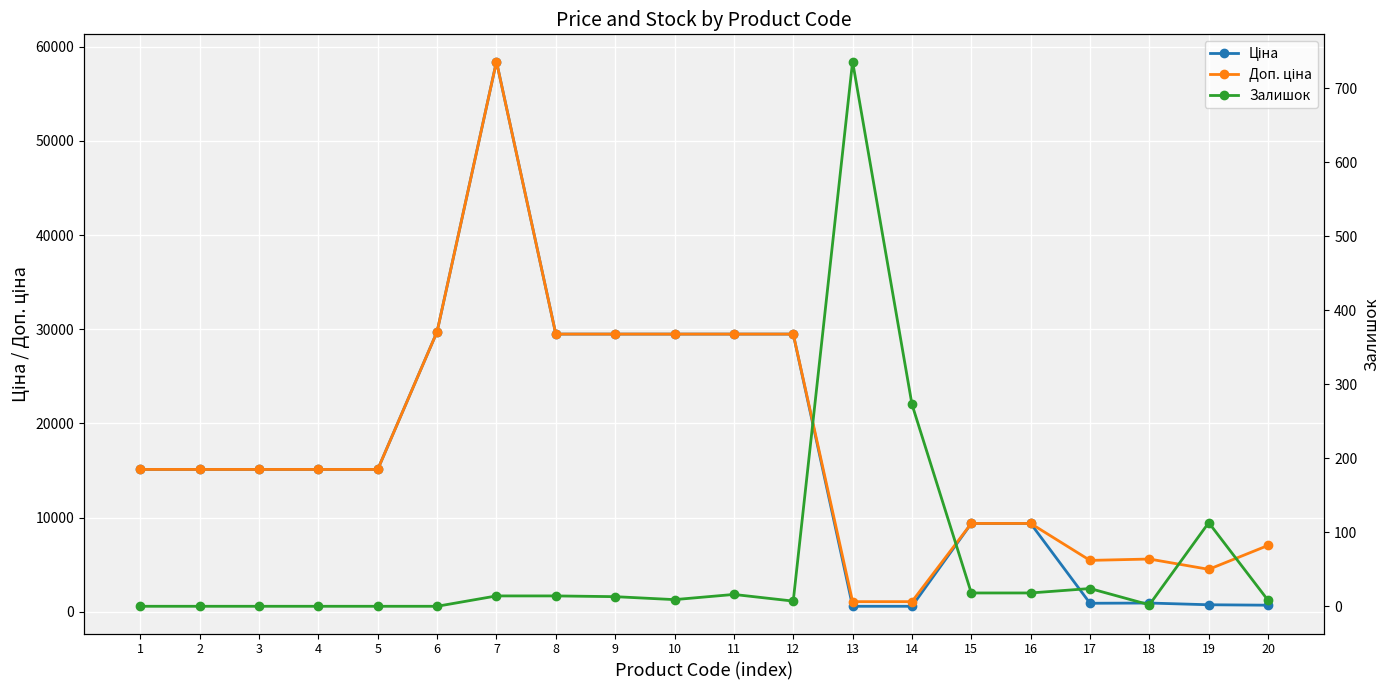

What are all the series names shown in the legend?

Ціна, Доп. ціна, Залишок